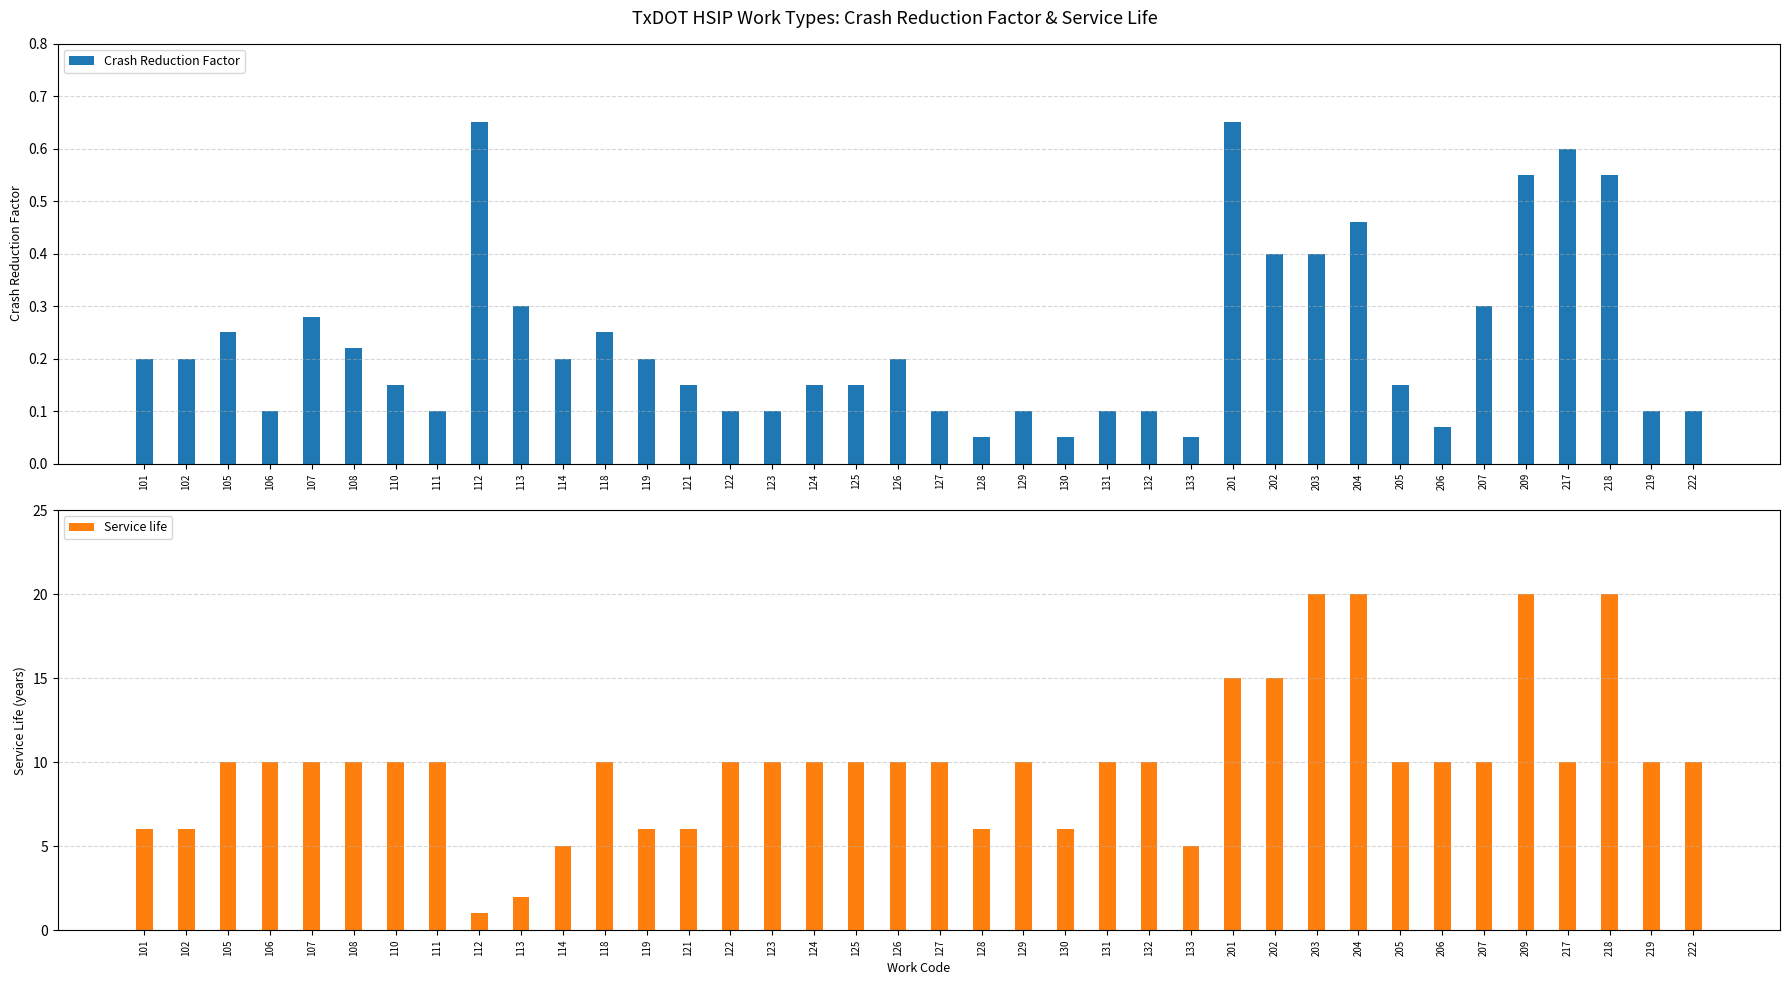

At which label is Service life closest to 10?

105